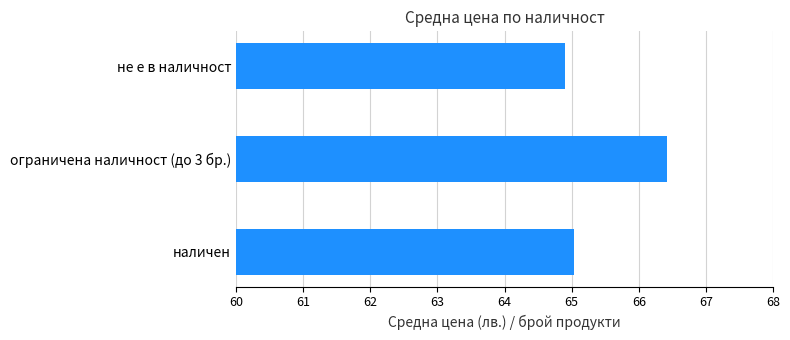

True or false: the data shows 65.0 at наличен.

True